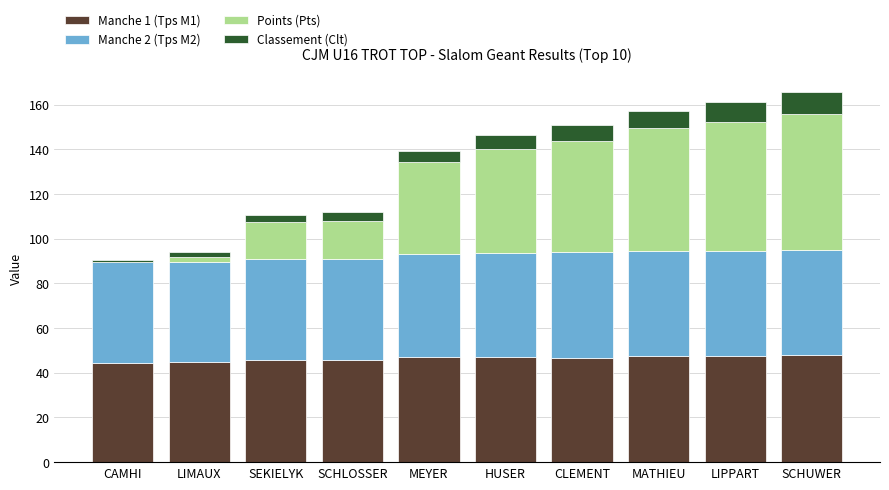

True or false: Manche 1 (Tps M1) has a value of 73.4 at LIMAUX.

False